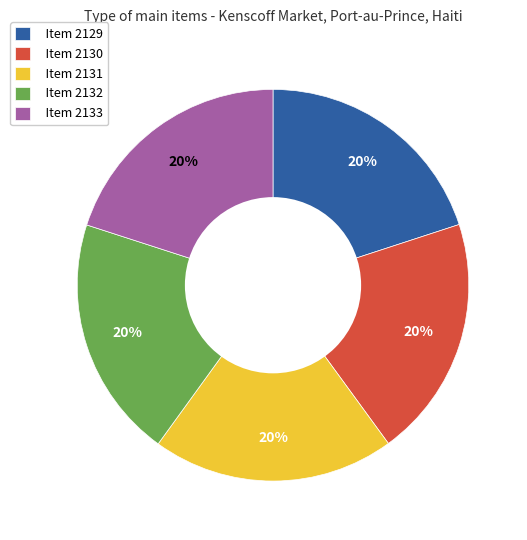

Is the sum of Item 2131 and Item 2129 greater than half?

No